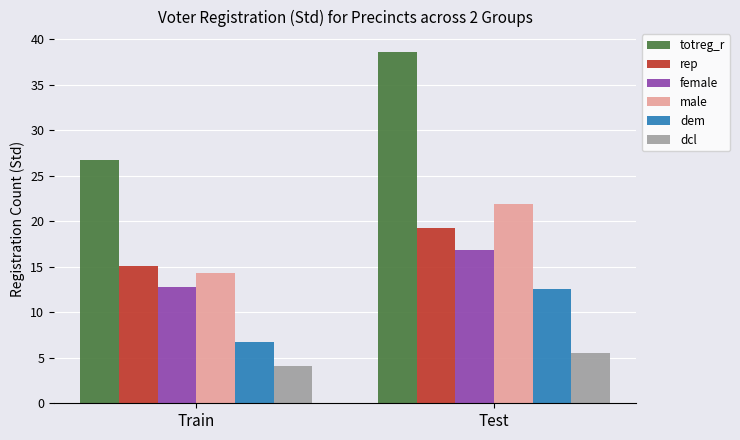

What value does the male series have at Train?

14.3